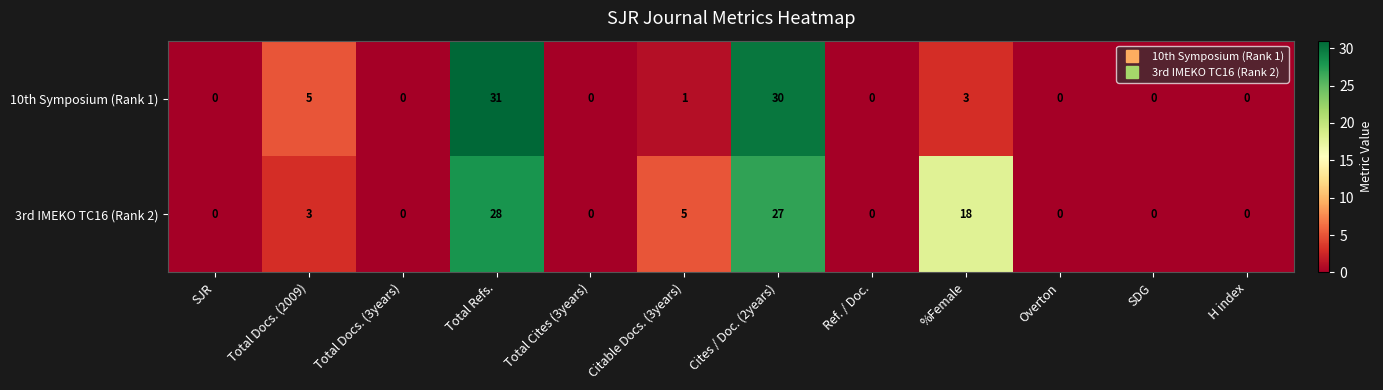

At which category is the sum across all series the highest?

Total Refs.